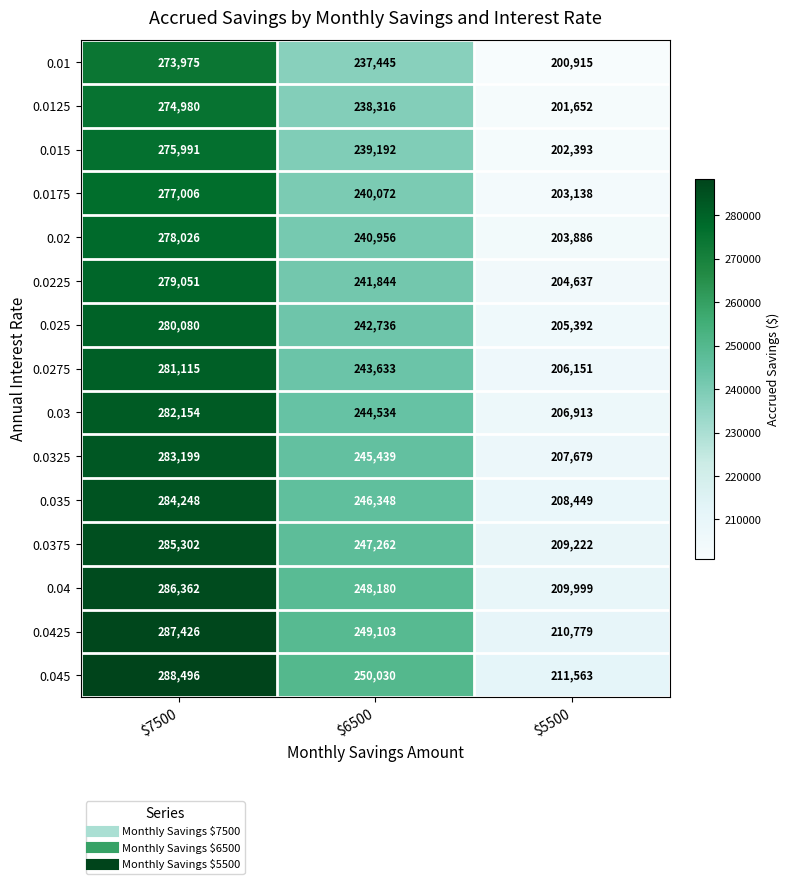

Between $7500 and $6500, which series saw the biggest shift?

0.045